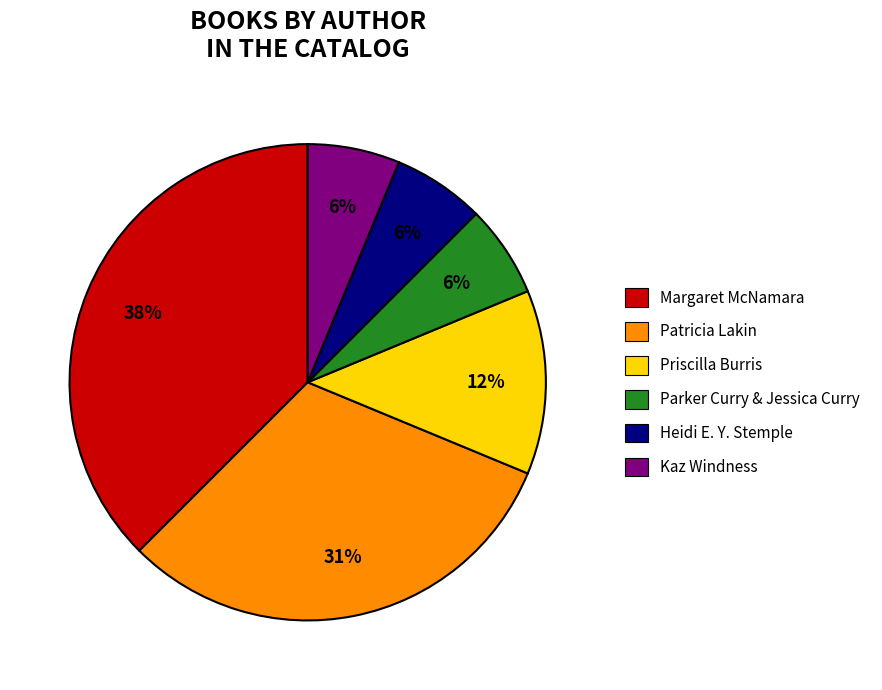

Is there any slice that represents more than half of the pie?

No